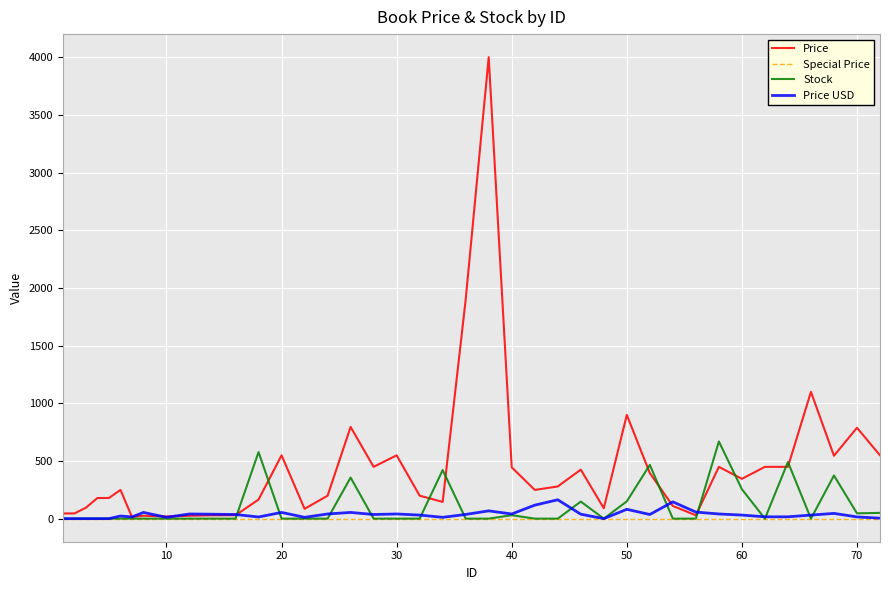

After their last crossing, which series has the higher values: Price or Stock?

Price